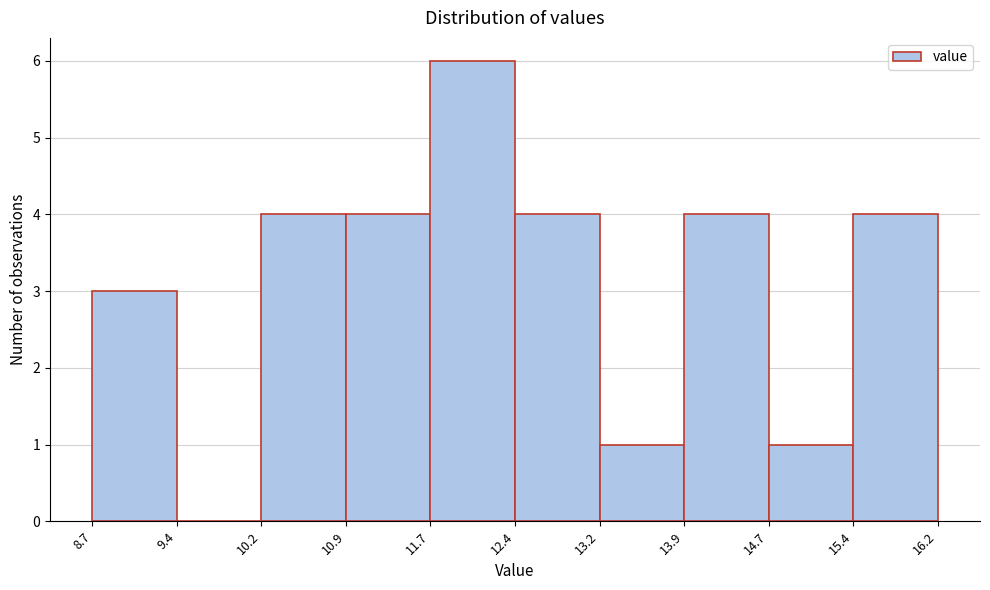

How tall is the bar that spans 10.2 to 10.9 on the x-axis? The values are not printed on the chart, so give them approximately, as read against the axis.

4